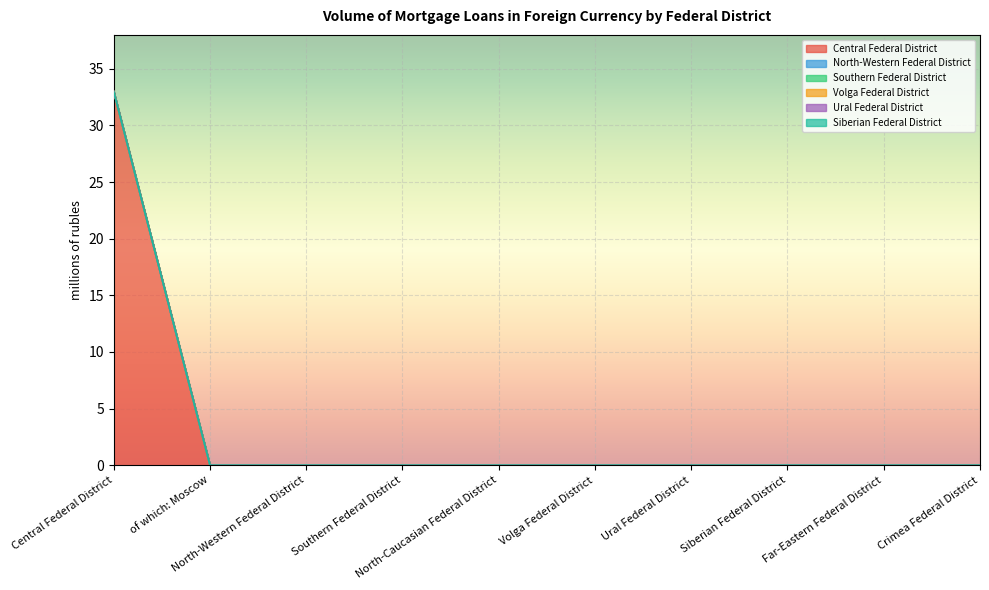

Rank the categories by Volga Federal District value from lowest to highest.

Central Federal District, of which: Moscow, North-Western Federal District, Southern Federal District, North-Caucasian Federal District, Volga Federal District, Ural Federal District, Siberian Federal District, Far-Eastern Federal District, Crimea Federal District